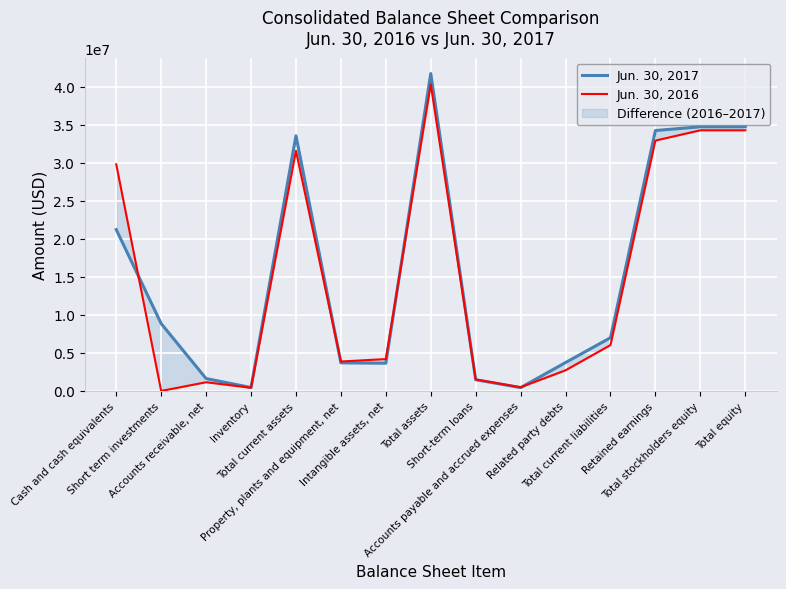

True or false: Jun. 30, 2017 has a value of 5963081 at Short term investments.

False